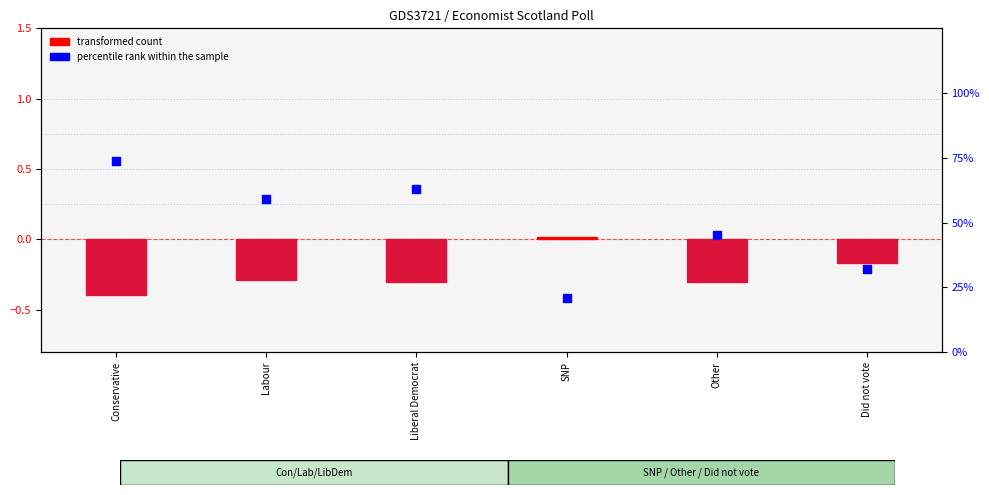

Is the value of percentile rank within the sample at Liberal Democrat greater than the value of transformed count at Did not vote?

Yes